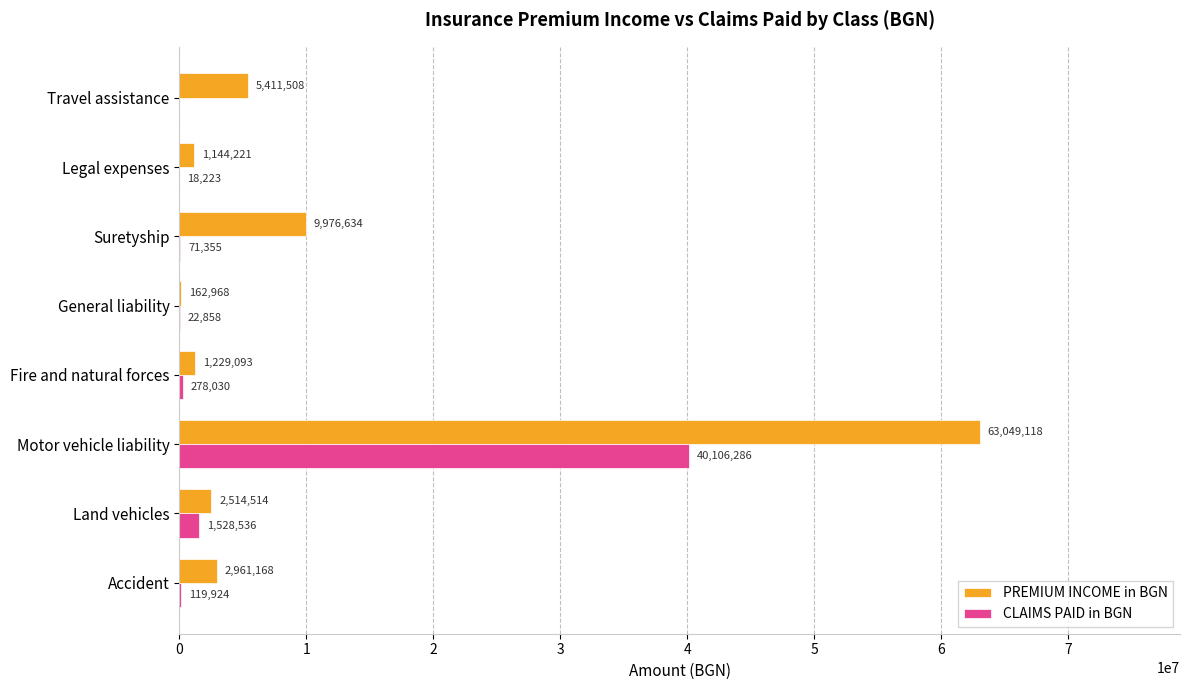

Is it true that PREMIUM INCOME in BGN equals 5150422.4 at Suretyship?

False